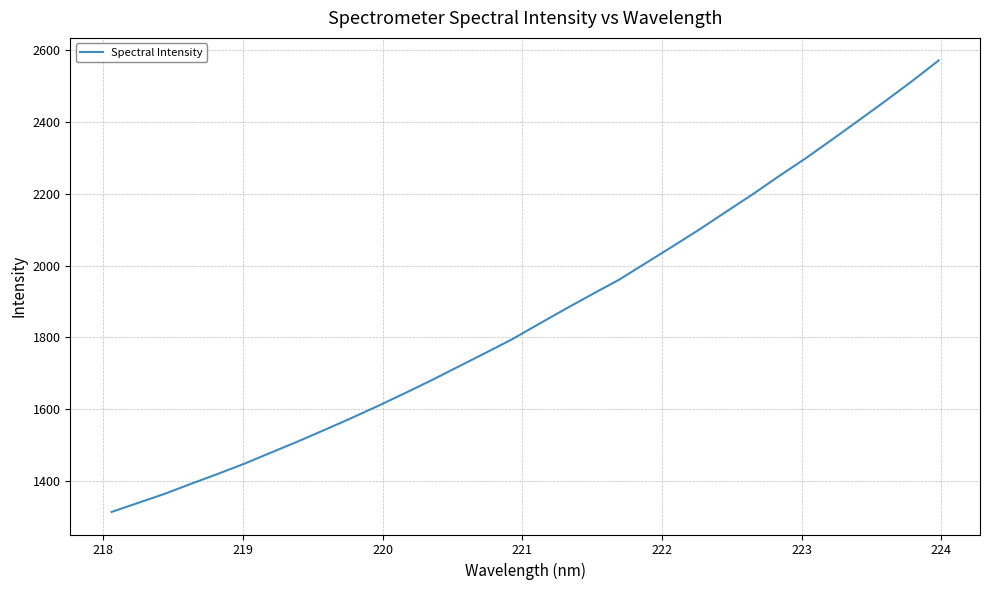

What is the greatest value displayed?

2570.9